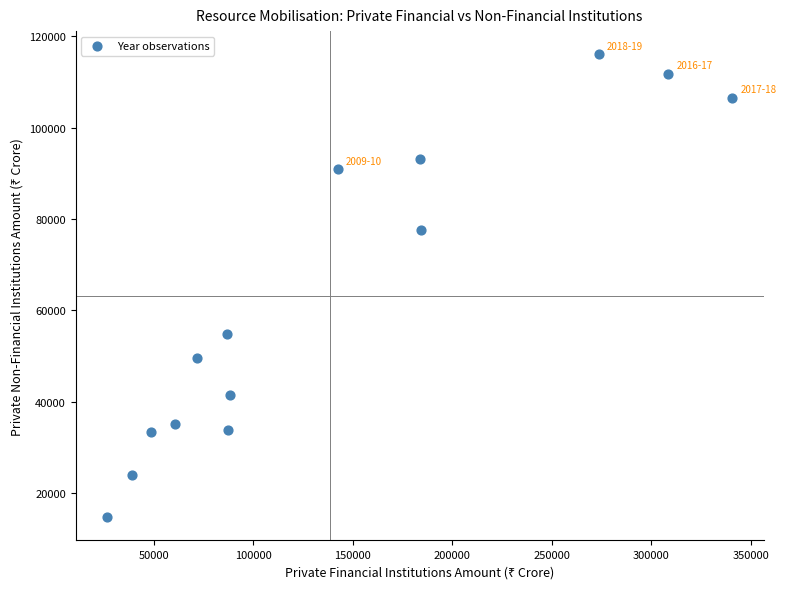

What is the range of X values (max minus min)?

314277